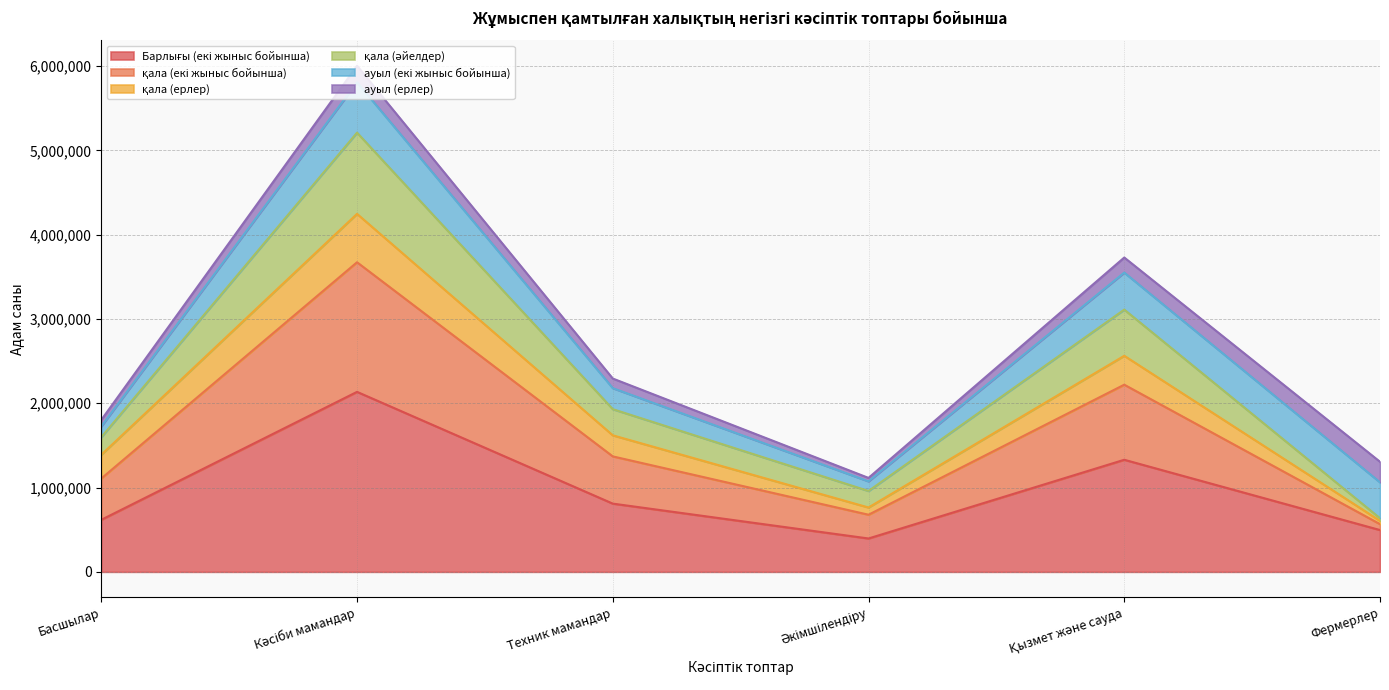

Where is the first local minimum for қала (әйелдер)?

Әкімшілендіру